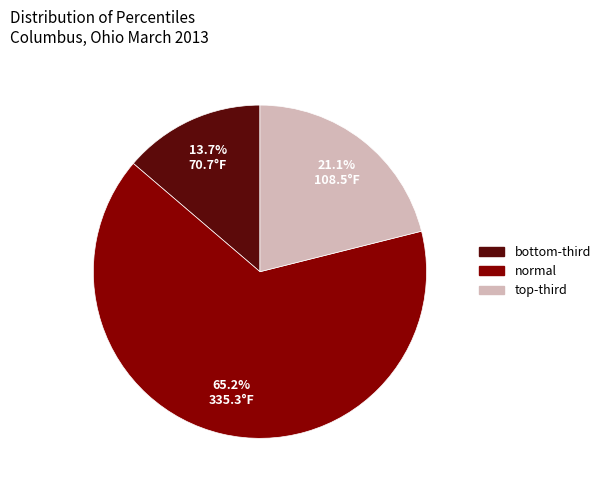

Is there any slice that represents more than half of the pie?

Yes